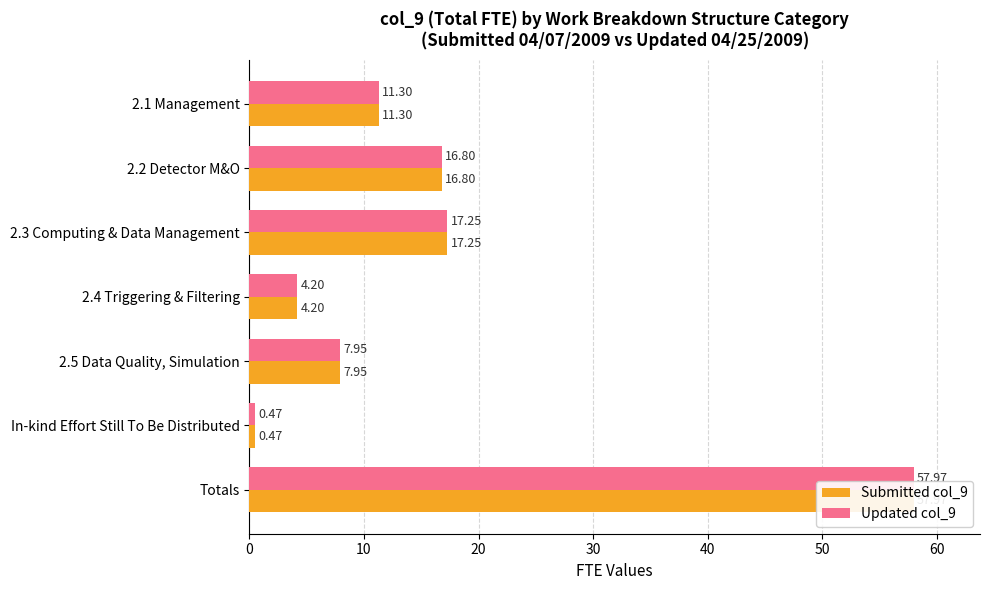

What is the value of the Updated col_9 bar at the 5th from the left?

7.9